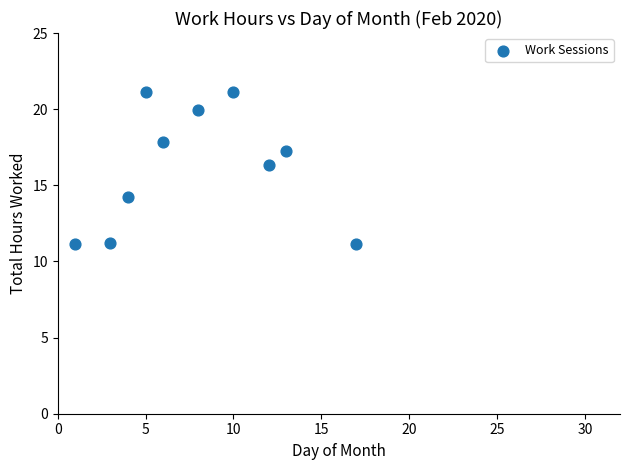

What is the range of Y values (max minus min)?

10.0